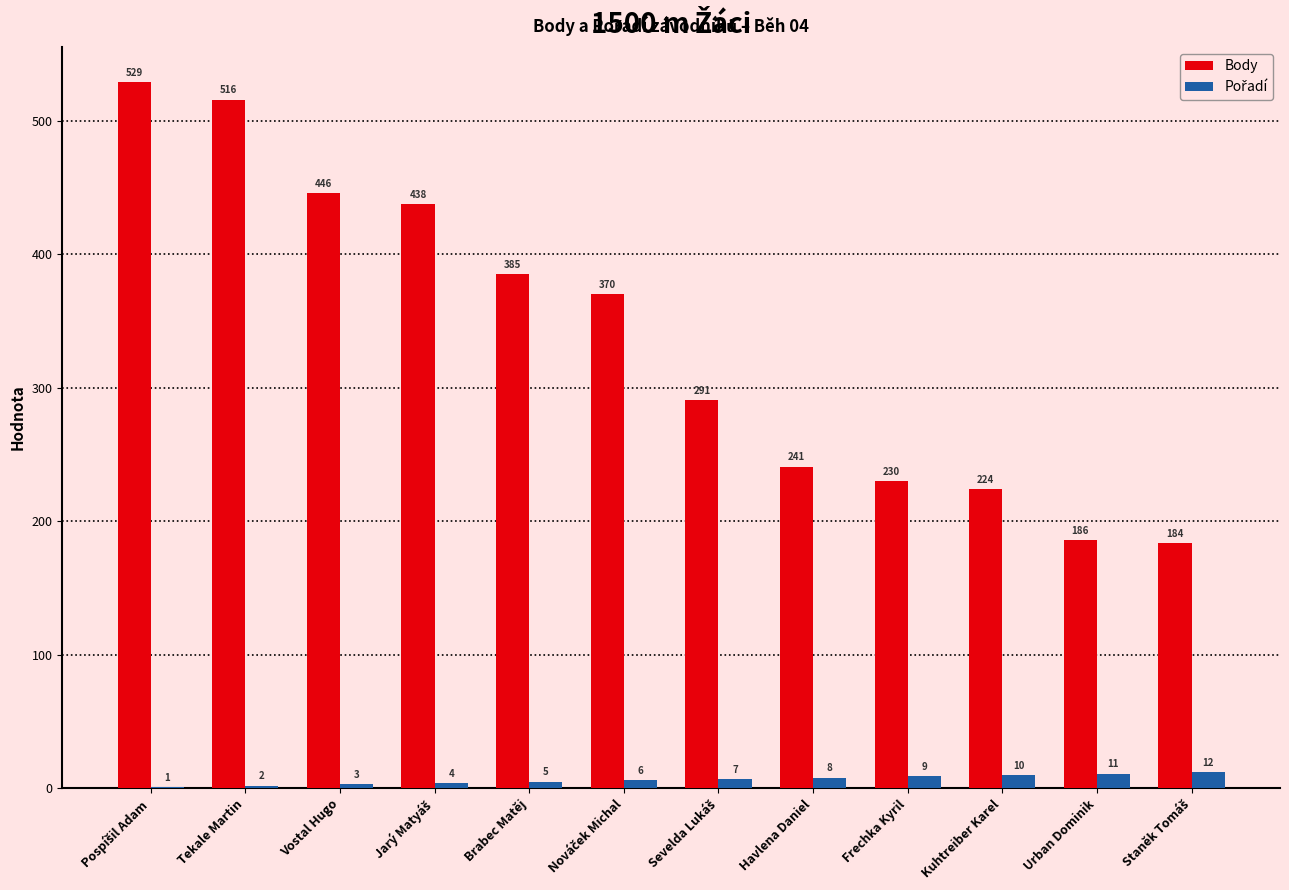

What is the maximum value for Body?

529